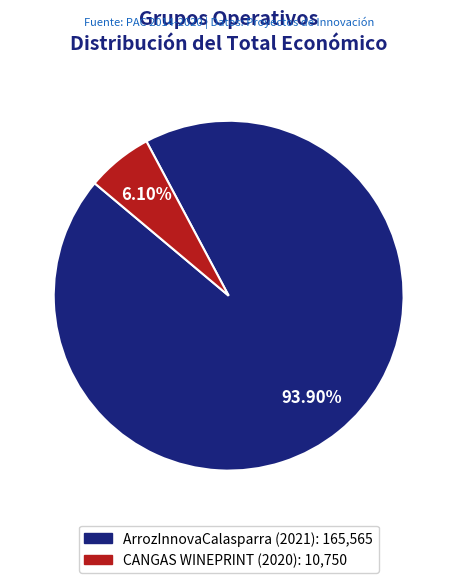

Which slice represents more than half of the pie?

ArrozInnovaCalasparra (2021)